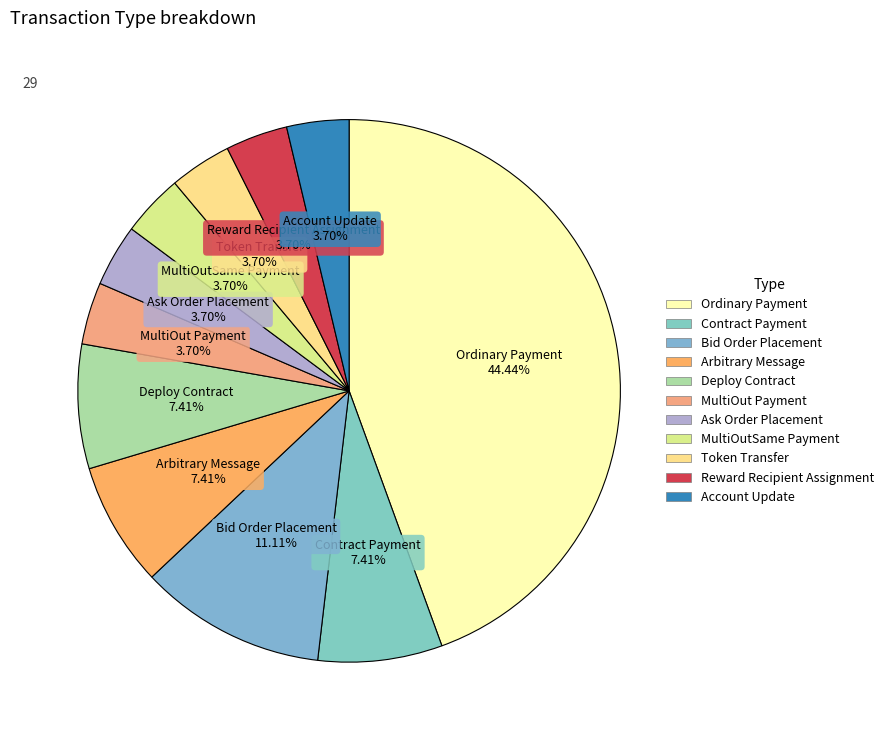

What percentage is the MultiOut Payment slice, to the nearest percent?

4%